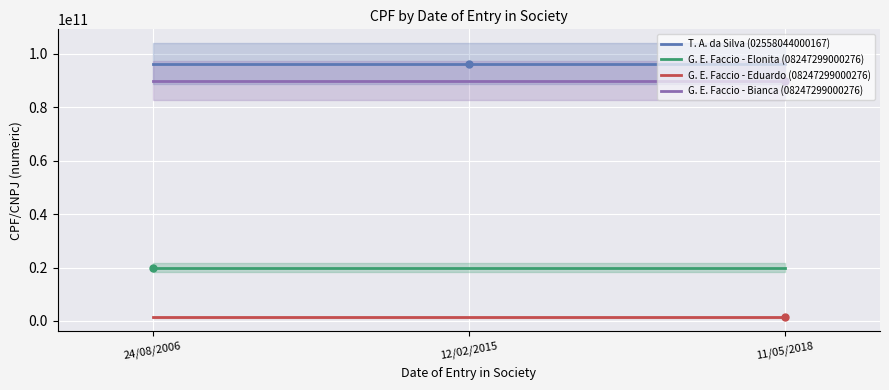

At how many categories does at least one series exceed 78584120900?

3